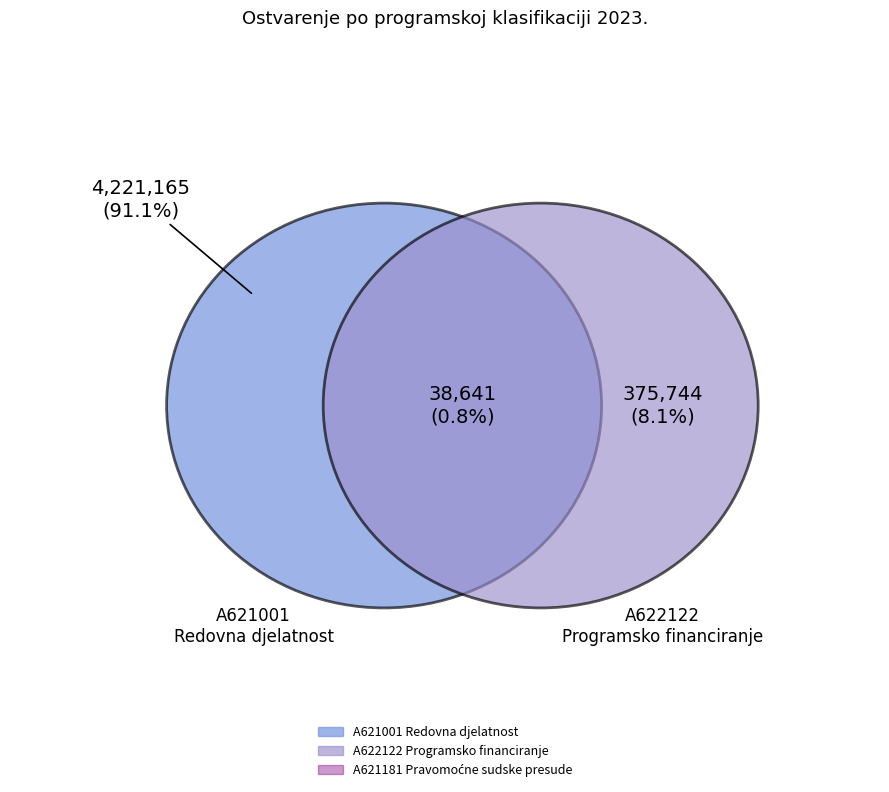

Is it true that Materijalni rashodi - Programsko financiranje is 8% of the pie?

True